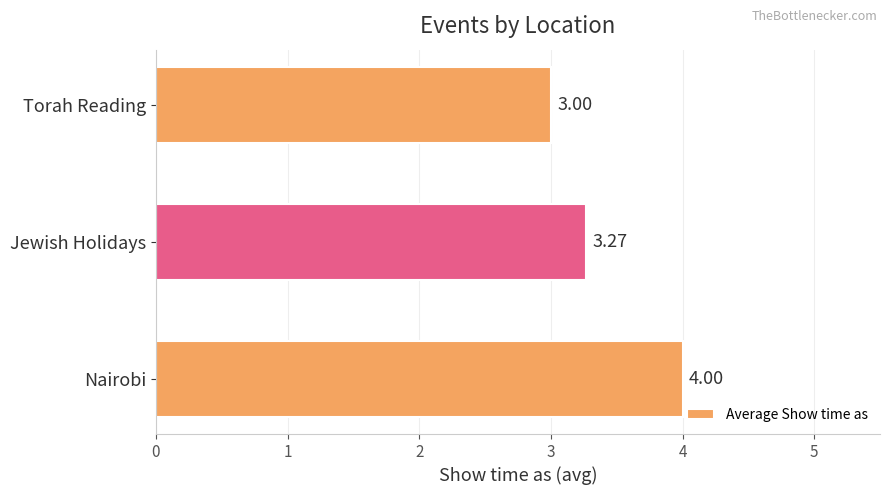

Between Nairobi and Torah Reading, which is larger?

Nairobi